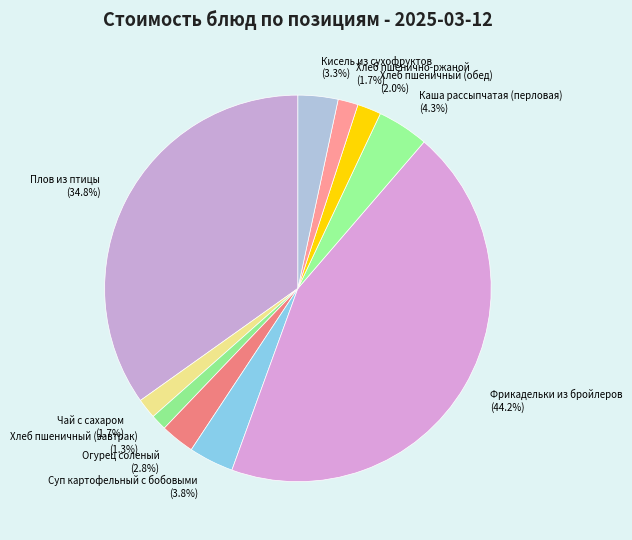

Does Хлеб пшеничный (завтрак) account for over 50% of the chart?

No